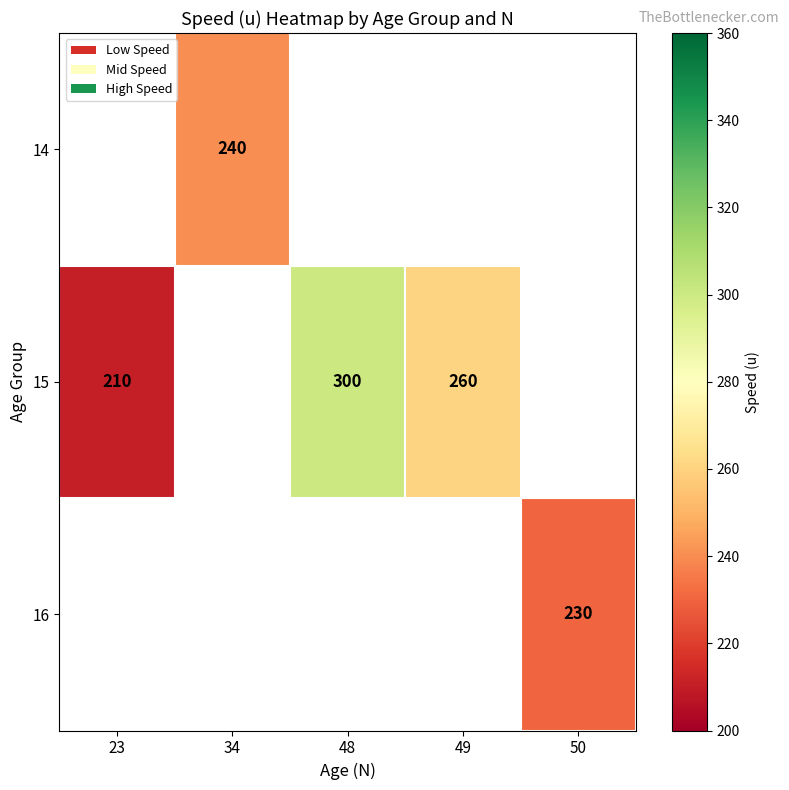

True or false: 15 has a value of 210 at 23.

True